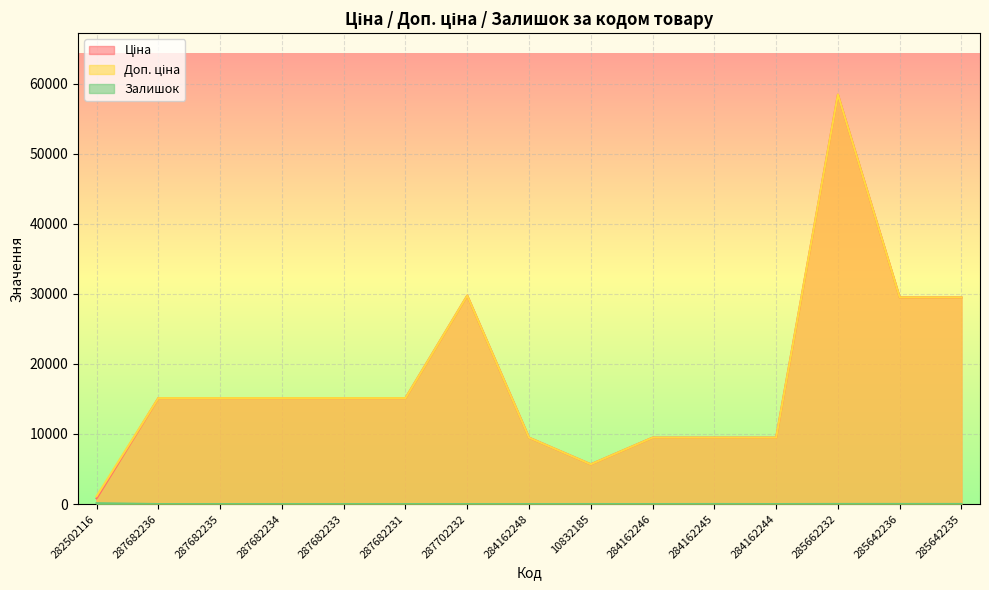

Reading left to right, list all the values displayed in this chart.

Ціна: 818.5	15120.0	15120.0	15120.0	15120.0	15120.0	29747.2	9480.1	5673.8	9480.1	9480.1	9480.1	58426.5	29491.5	29491.5
Доп. ціна: 1109.2	15120.0	15120.0	15120.0	15120.0	15120.0	29747.2	9480.1	5673.8	9480.1	9480.1	9480.1	58426.5	29491.5	29491.5
Залишок: 125.0	0.0	0.0	0.0	0.0	0.0	0.0	0.0	3.0	0.0	8.0	0.0	14.0	14.0	13.0